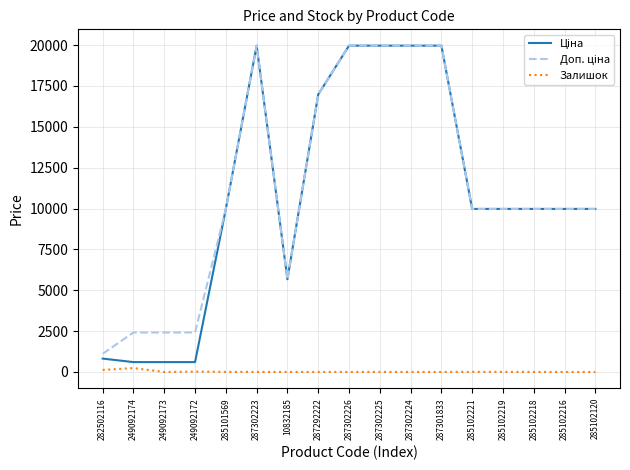

What is the greatest value displayed?

19964.2